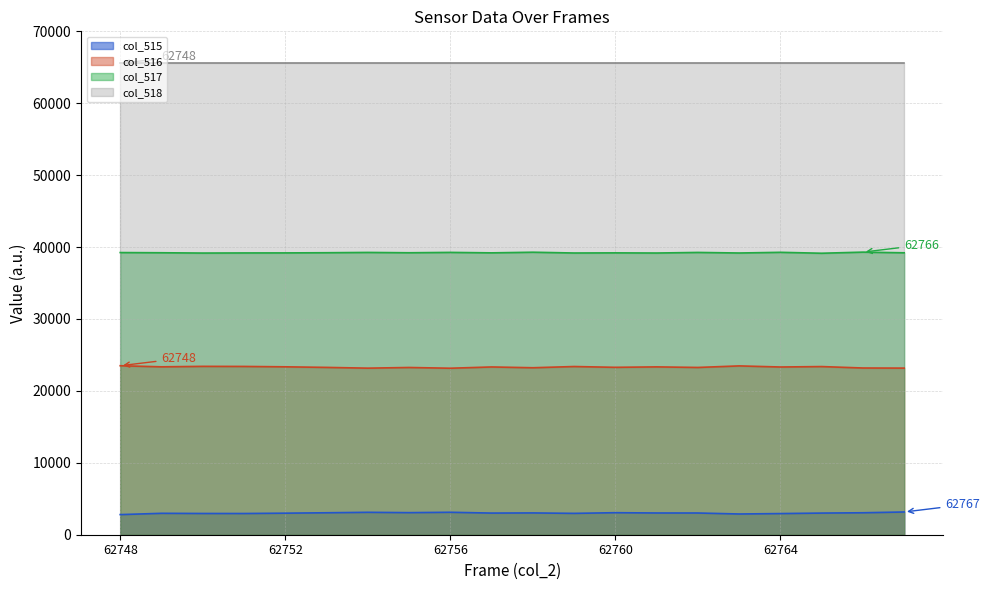

Rank the categories by col_516 value from highest to lowest.

62748, 62763, 62750, 62751, 62759, 62765, 62752, 62749, 62761, 62757, 62764, 62760, 62753, 62762, 62755, 62758, 62766, 62767, 62754, 62756